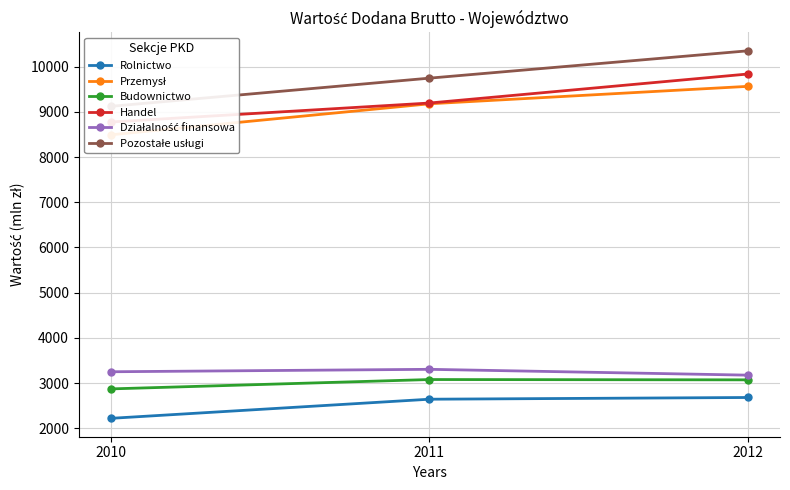

Is it true that Rolnictwo equals 2222 at 2010?

True